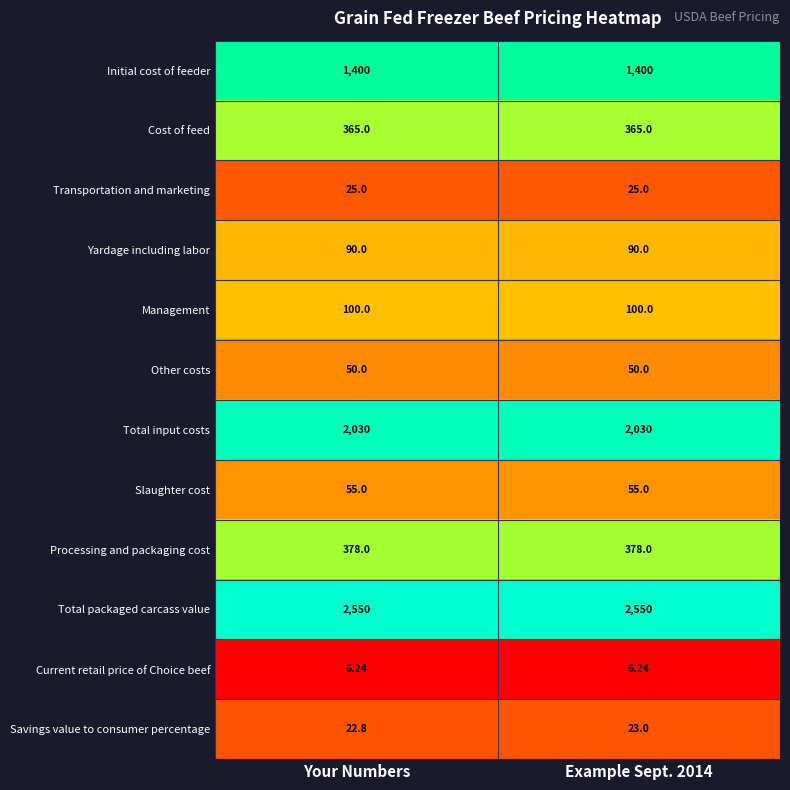

At Example Sept. 2014, list the series in order from smallest to largest.

Current retail price of Choice beef, Savings value to consumer percentage, Transportation and marketing, Other costs, Slaughter cost, Yardage including labor, Management, Cost of feed, Processing and packaging cost, Initial cost of feeder, Total input costs, Total packaged carcass value